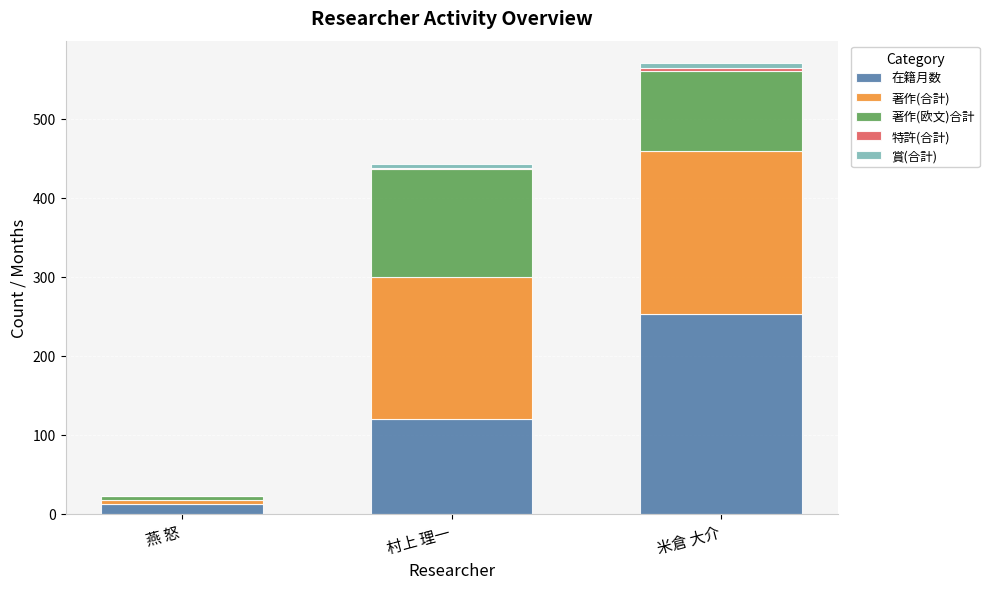

Is it true that 在籍月数 equals 12 at 燕 怒?

True